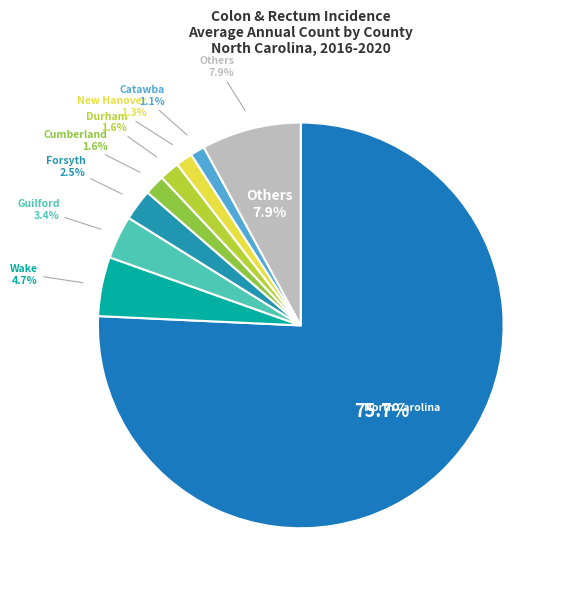

Is North Carolina the majority of the pie?

Yes